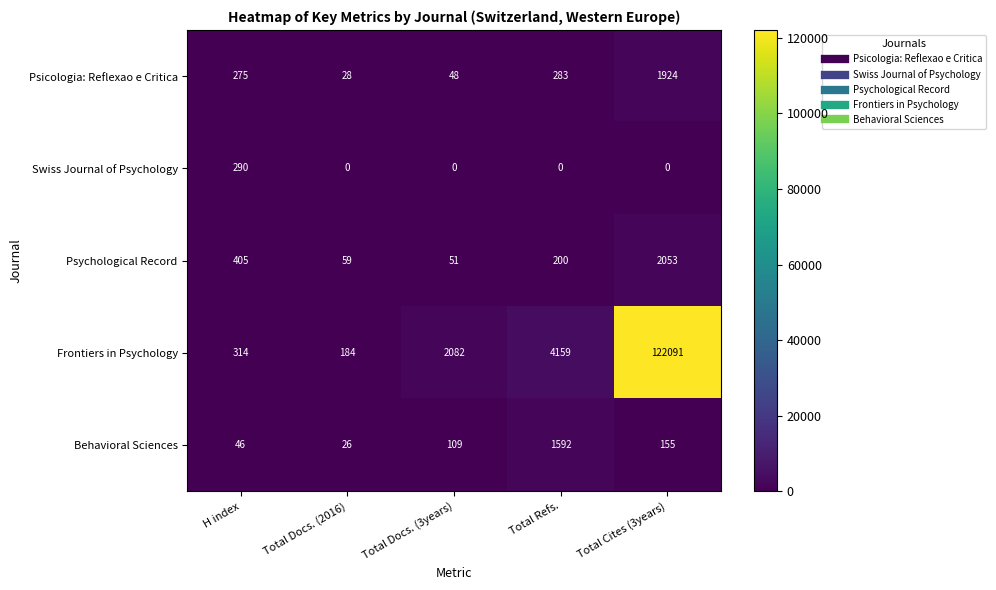

Which series has the largest total across all categories?

Frontiers in Psychology